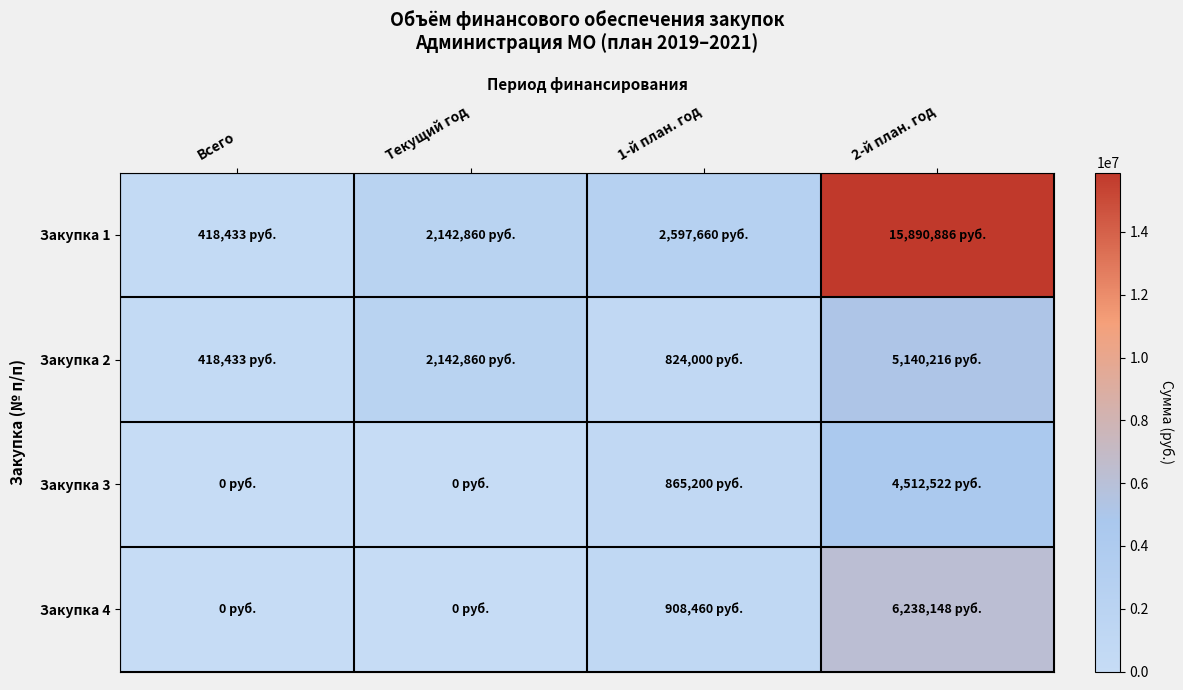

What is the difference between the highest and lowest values at Всего?

418433.3